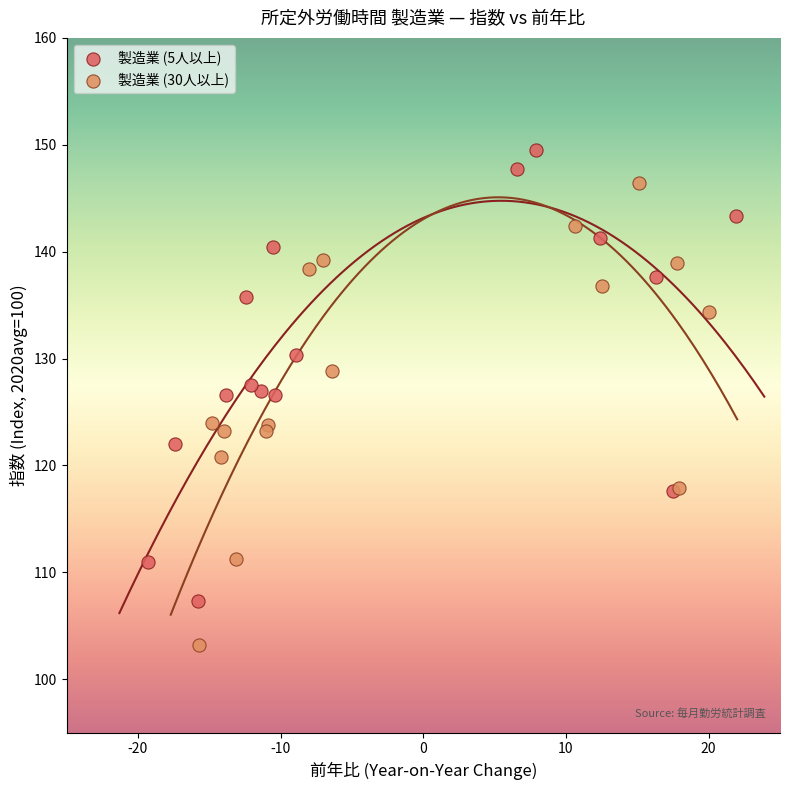

What are all the series names shown in the legend?

製造業 (5人以上), 製造業 (30人以上)